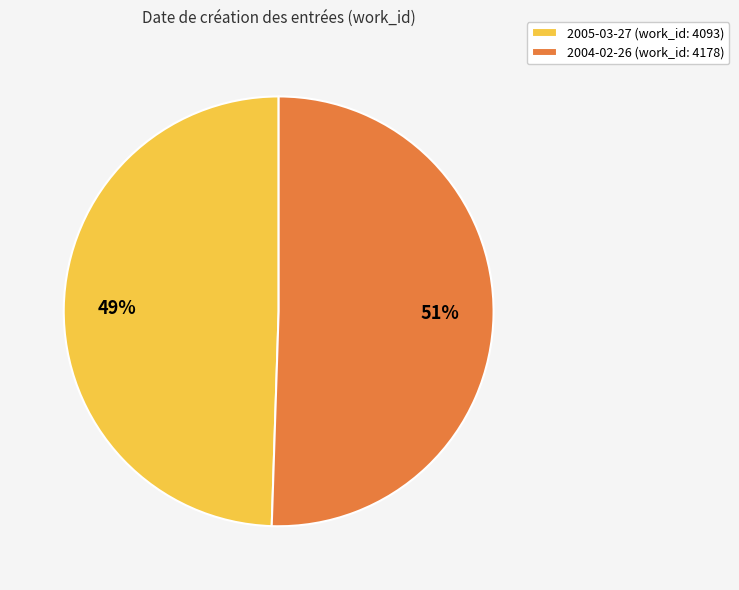

How many segments does this pie chart have?

2